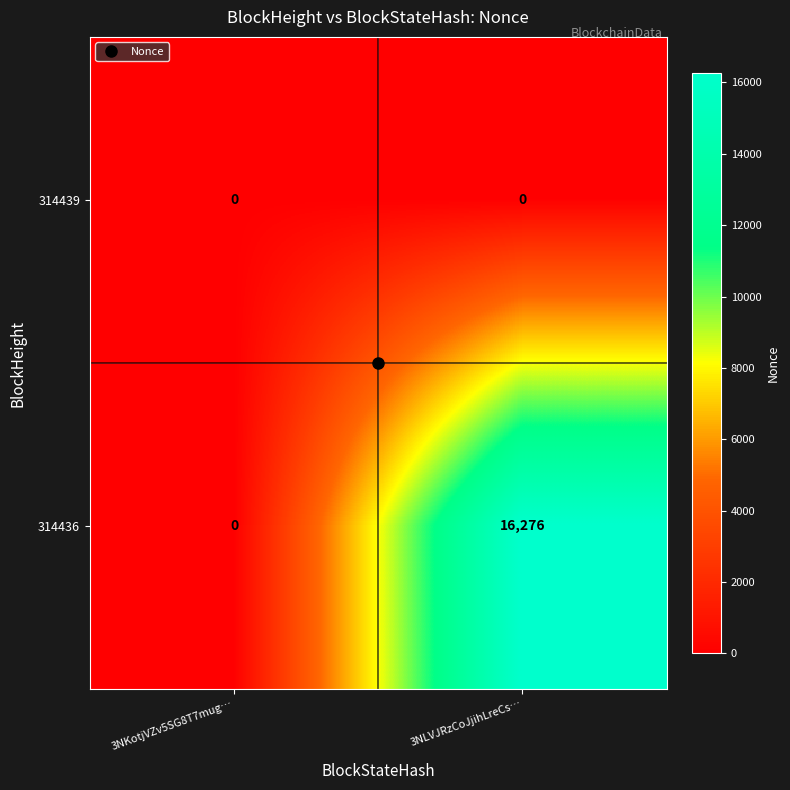

What is the difference between the maximum and minimum values in the 314436 series?

16276